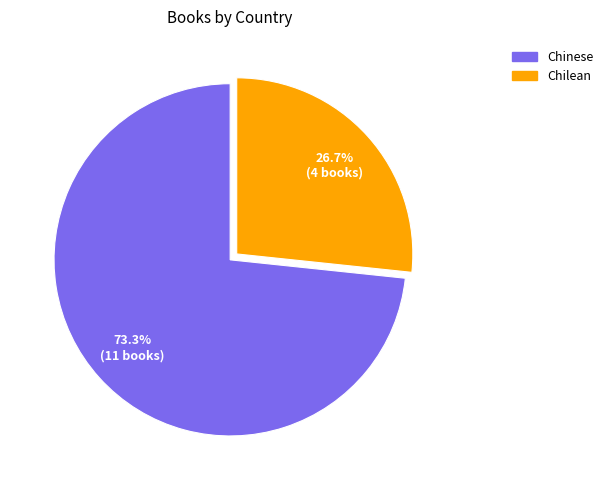

Rank the categories by value from highest to lowest.

Chinese, Chilean